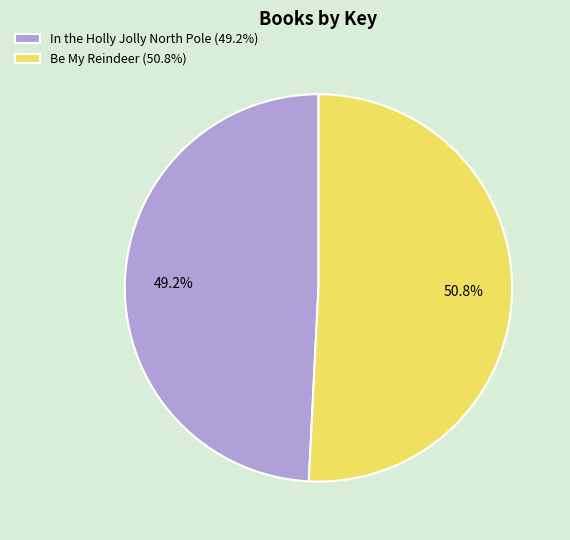

How many slices are in this pie chart?

2